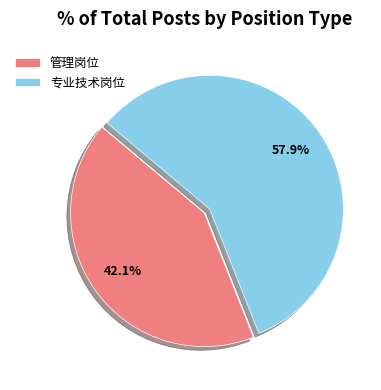

Is the sum of 管理岗位 and 专业技术岗位 greater than half?

Yes